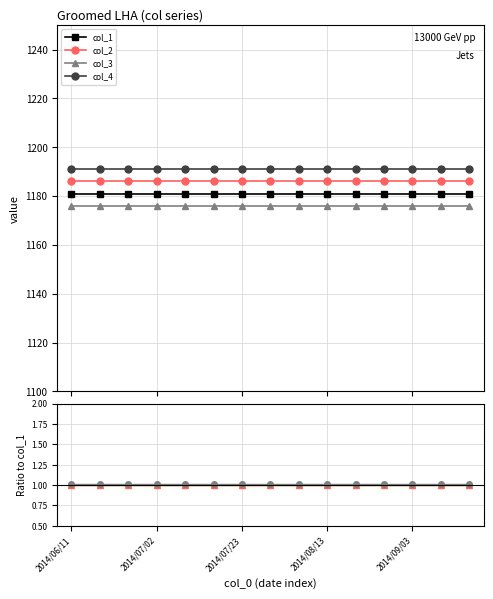

True or false: col_4 and col_1 cross at least once.

False